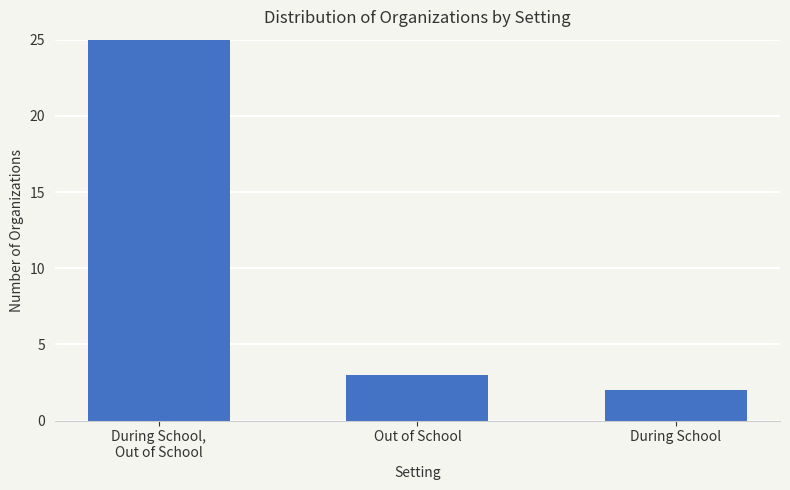

List the labels in order of value, largest first.

During School,
Out of School, Out of School, During School